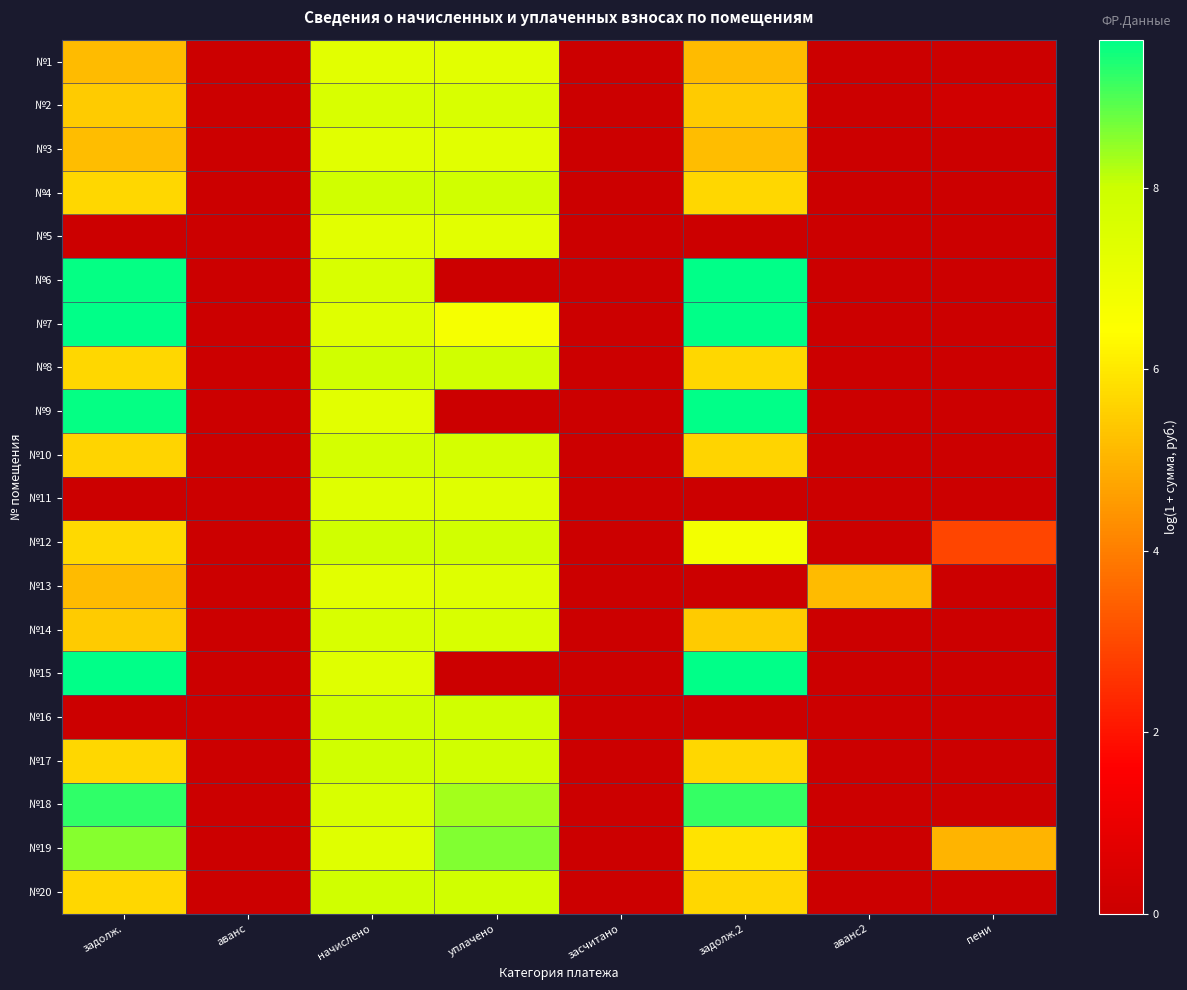

List the series in order of their peak value, lowest first.

№1, №5, №3, №11, №13, №2, №14, №10, №20, №17, №8, №4, №12, №16, №19, №18, №9, №7, №6, №15